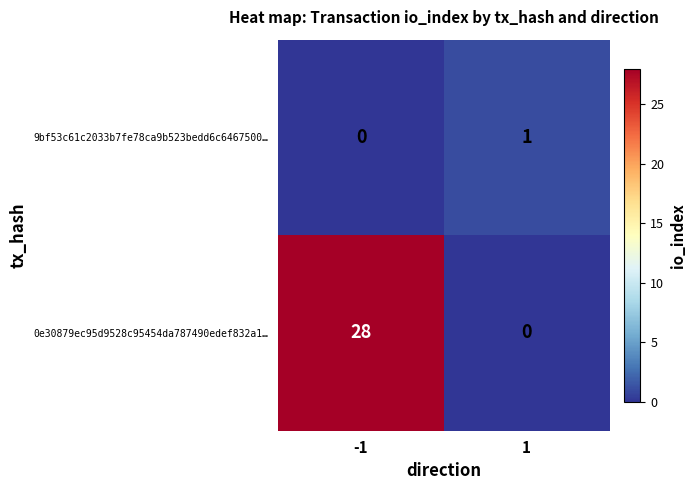

The 9bf53c61c2033b7fe78ca9b523bedd6c6467500… series shows 1 at 1. True or false?

True